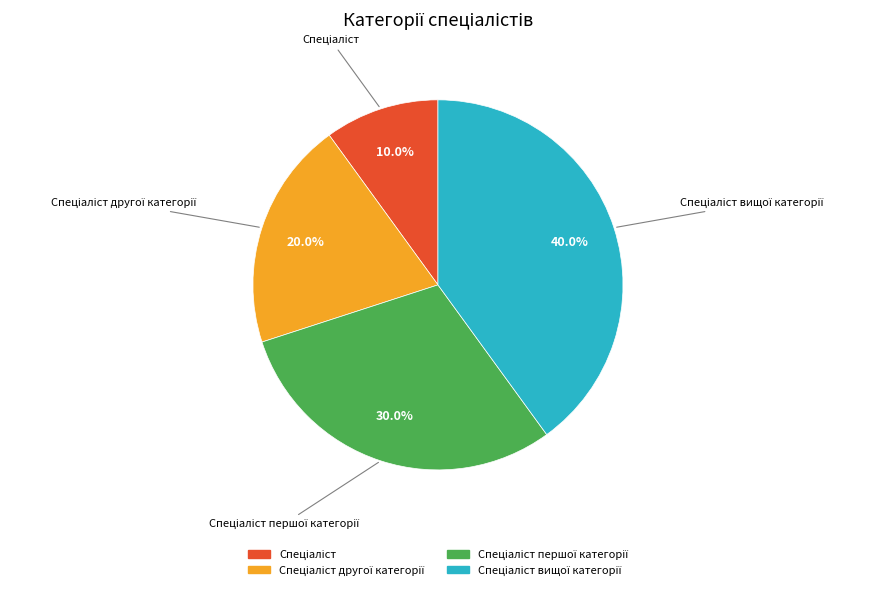

Is there a majority slice in this chart?

No